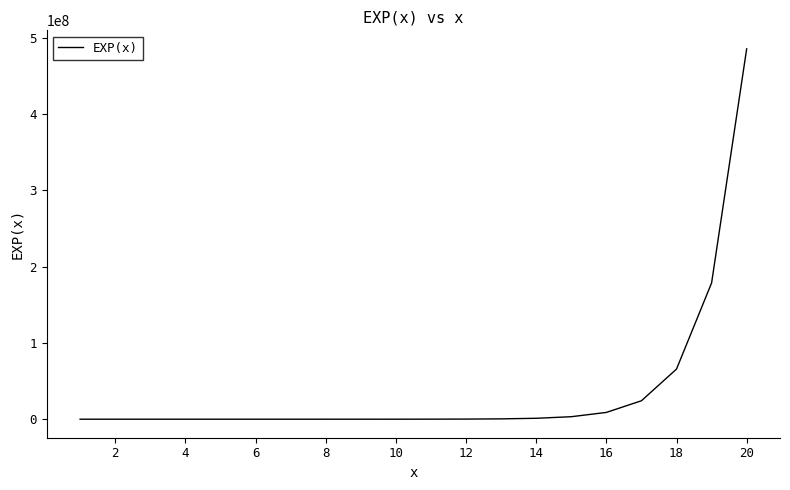

What is the difference between the maximum and minimum values?

485165192.7